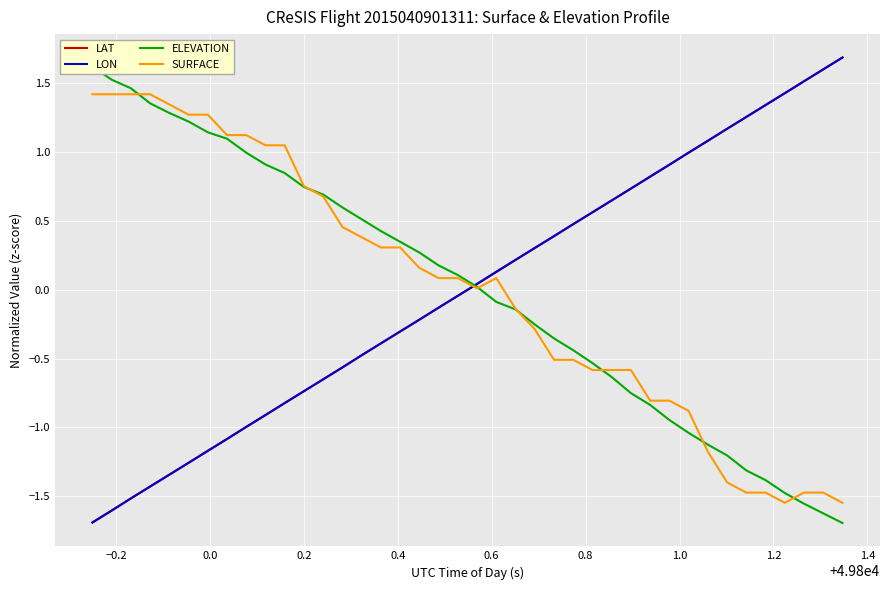

True or false: LAT has more than 1 points higher than both neighbors.

False